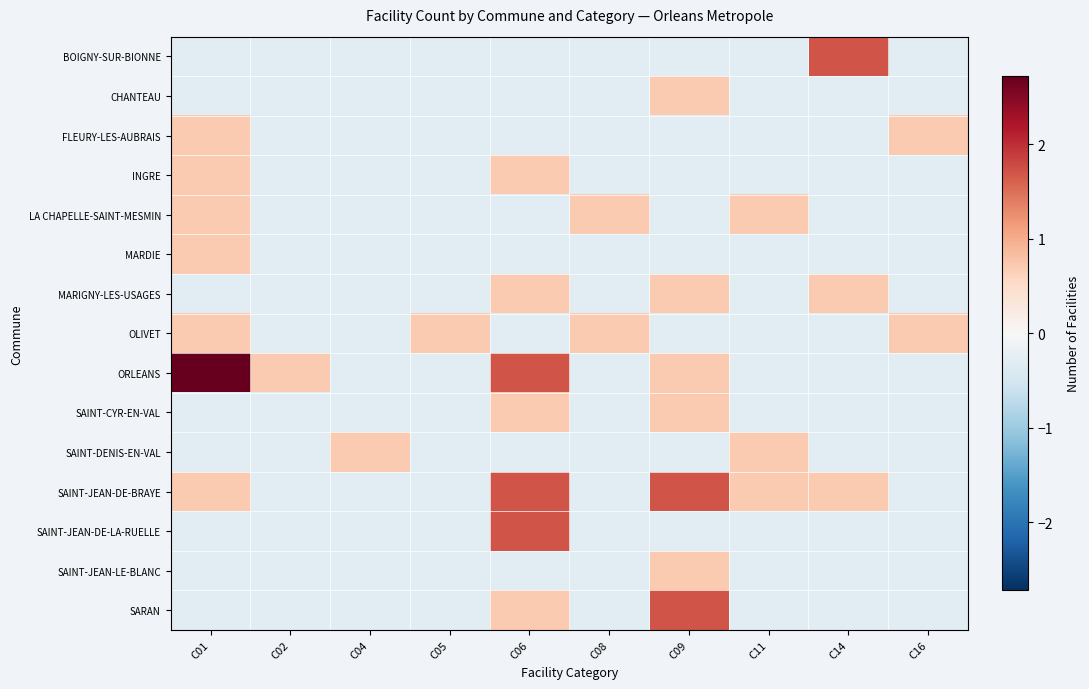

Which series has the largest total across all categories?

ORLEANS